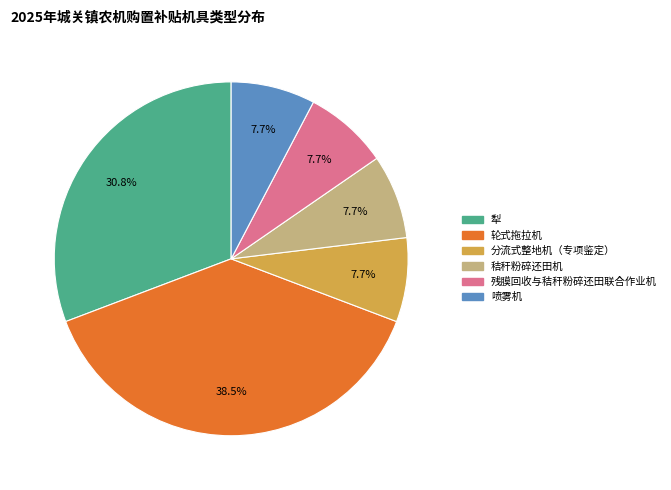

What percentage is NOT represented by 犁?

69.2%